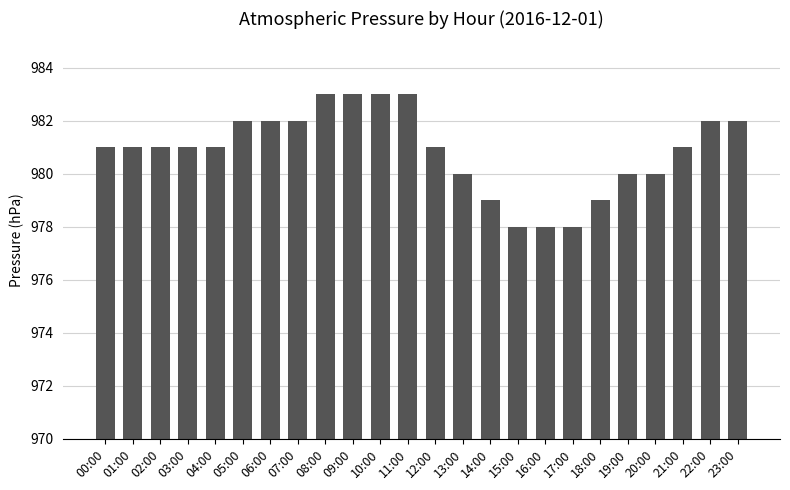

The value at 23:00 is 982. True or false?

True